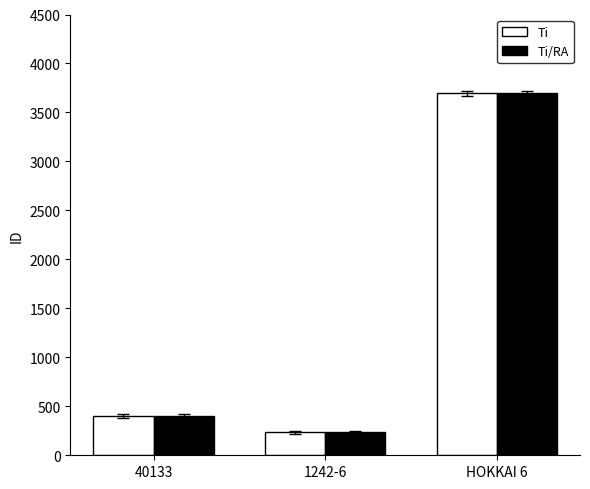

Which category has the lowest value in the Ti series?

1242-6